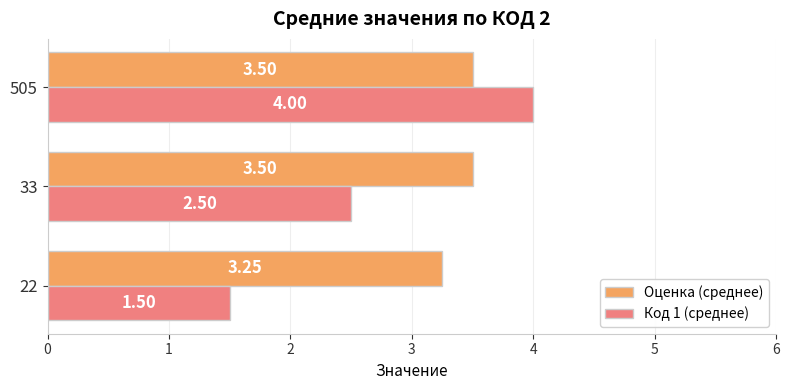

Rank the series by their average value, from highest to lowest.

Оценка (среднее), Код 1 (среднее)